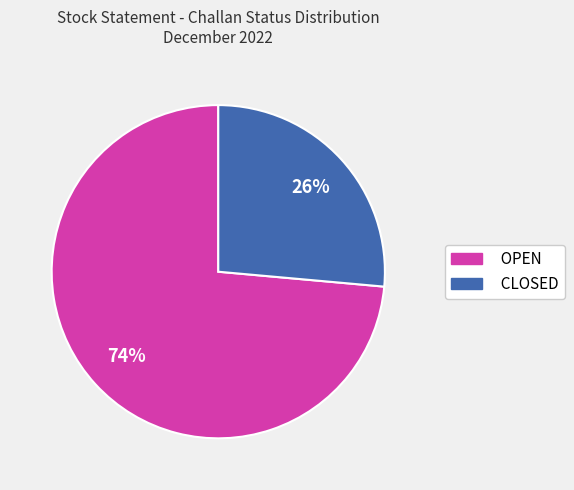

Is the sum of CLOSED and OPEN greater than half?

Yes